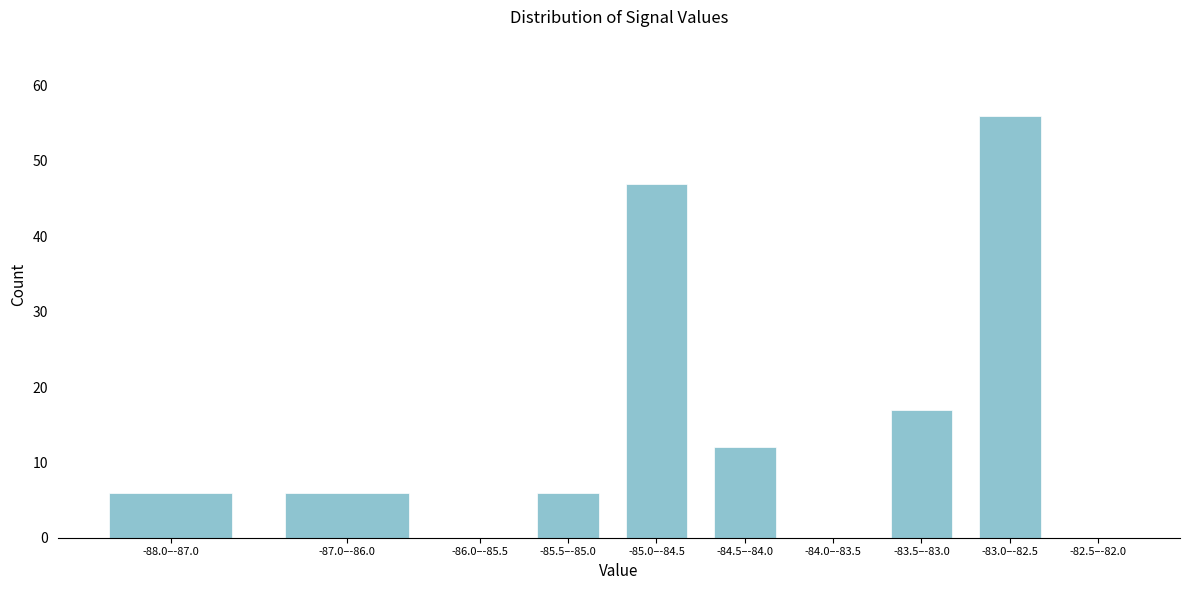

Reading right to left, what are all the values shown in this chart?

-82.5–-82.0=0	-83.0–-82.5=56	-83.5–-83.0=17	-84.0–-83.5=0	-84.5–-84.0=12	-85.0–-84.5=47	-85.5–-85.0=6	-86.0–-85.5=0	-87.0–-86.0=6	-88.0–-87.0=6